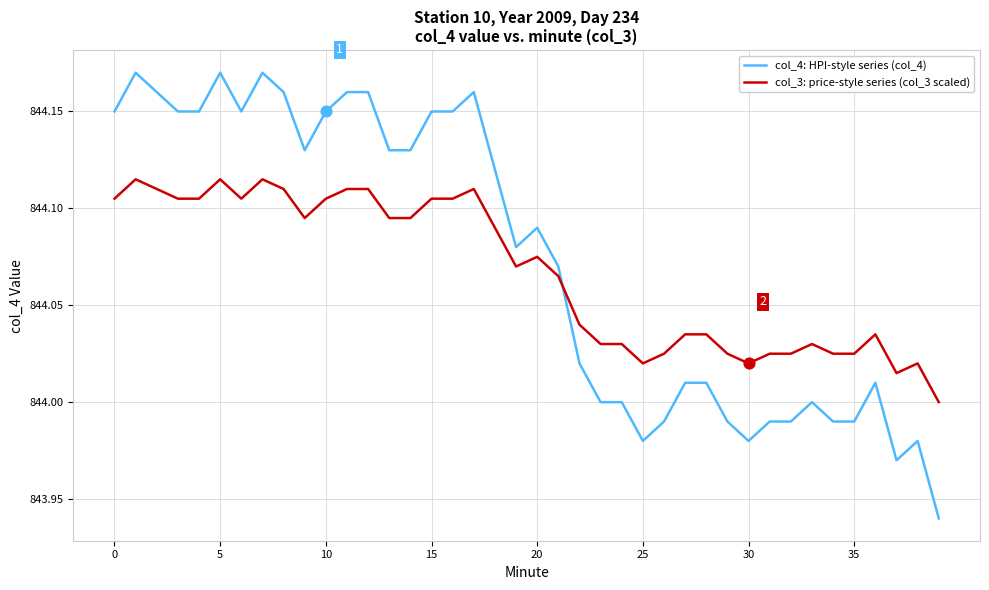

True or false: col_3: price-style series (col_3 scaled) and col_4: HPI-style series (col_4) cross at least once.

True